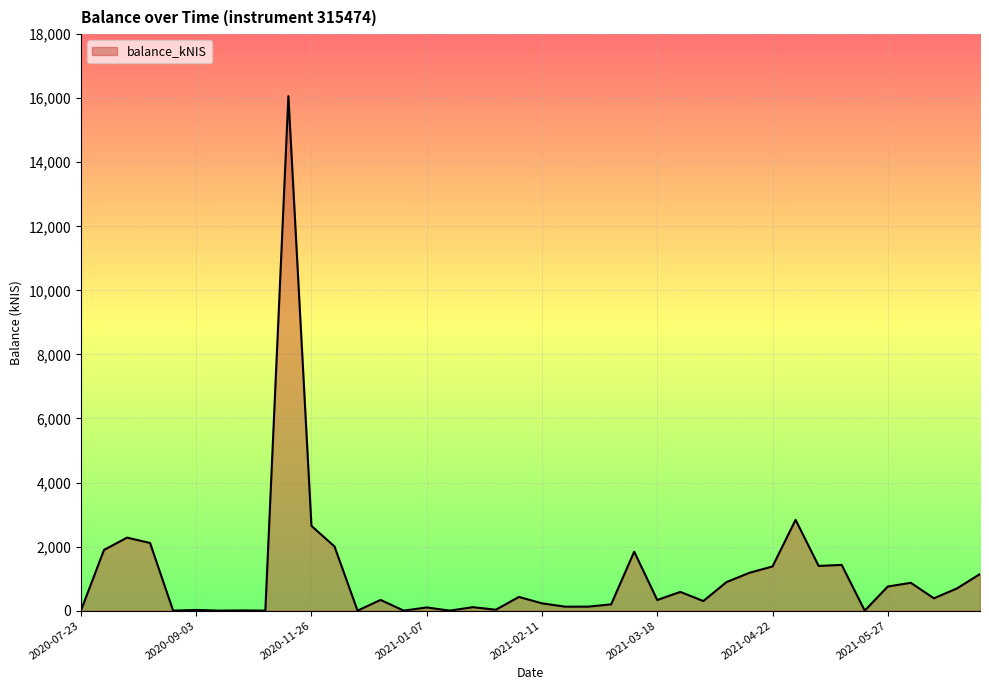

What is the maximum value shown in the chart?

16065.0